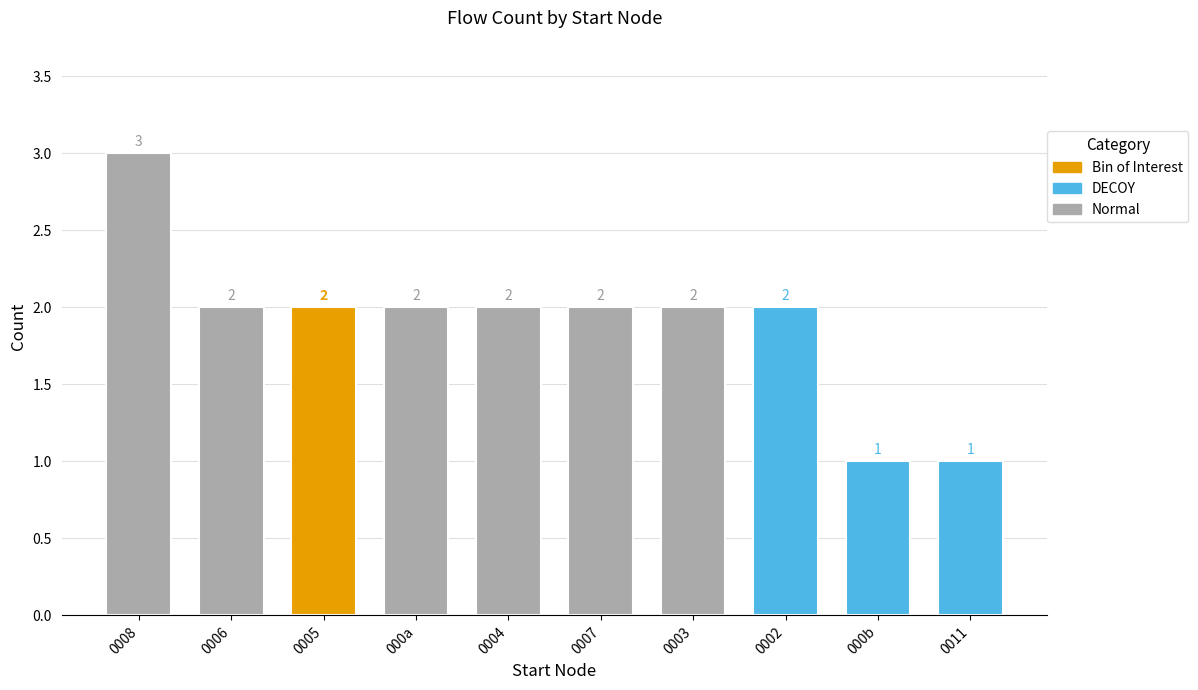

Count the number of data series in this chart.

3